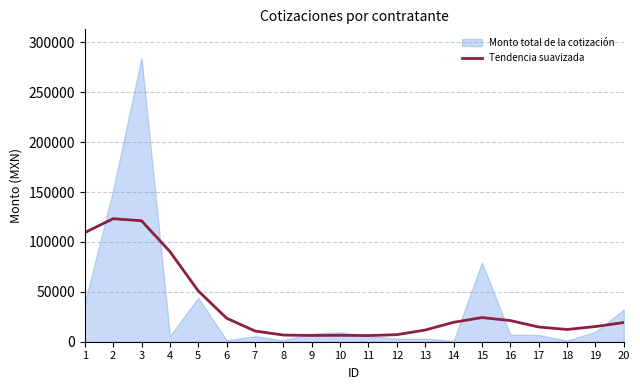

Is it true that the value at 3 is 77628.4?

False